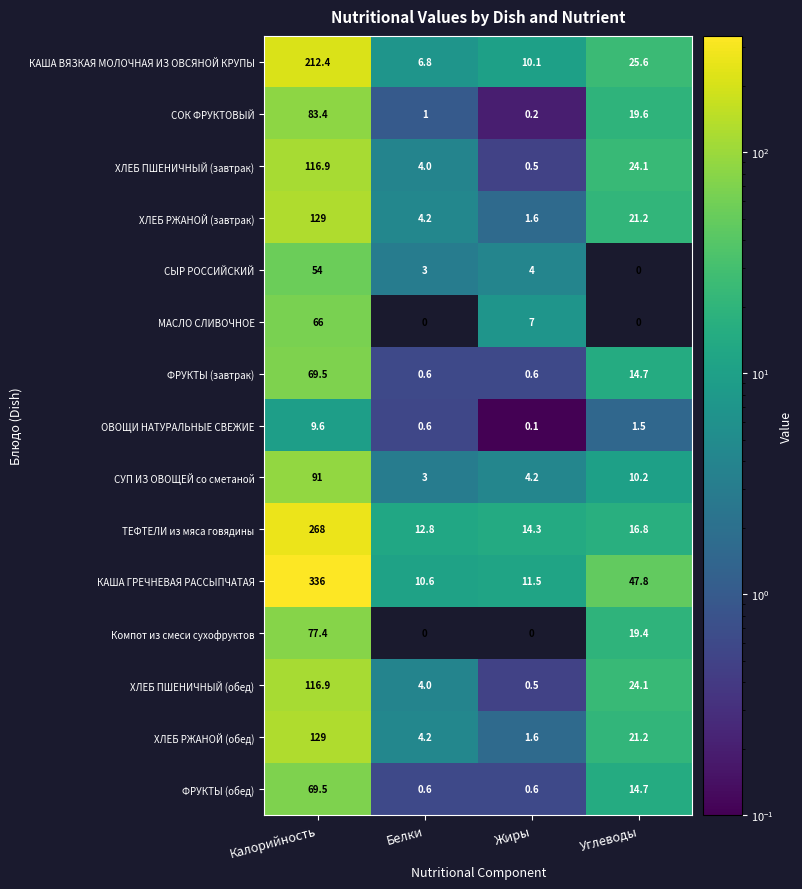

How many data points in ХЛЕБ ПШЕНИЧНЫЙ (обед) are above 24?

2